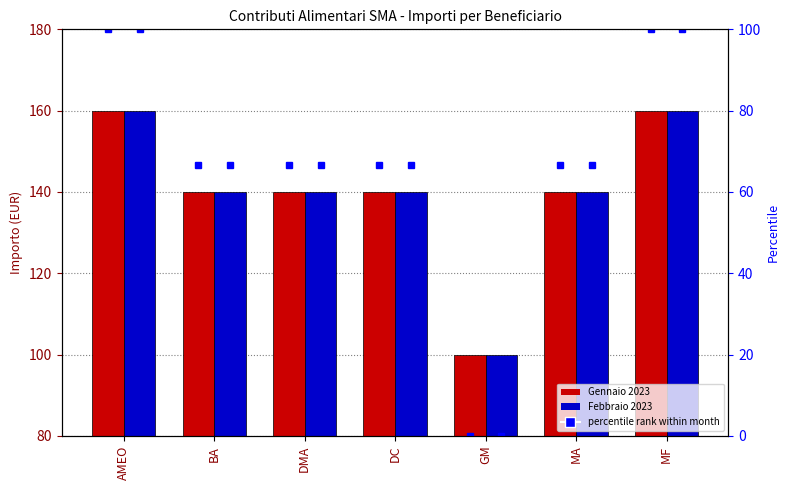

Reading left to right, what are all the values shown in this chart?

Gennaio 2023: AMEO=160	BA=140	DMA=140	DC=140	GM=100	MA=140	MF=160
Febbraio 2023: AMEO=160	BA=140	DMA=140	DC=140	GM=100	MA=140	MF=160